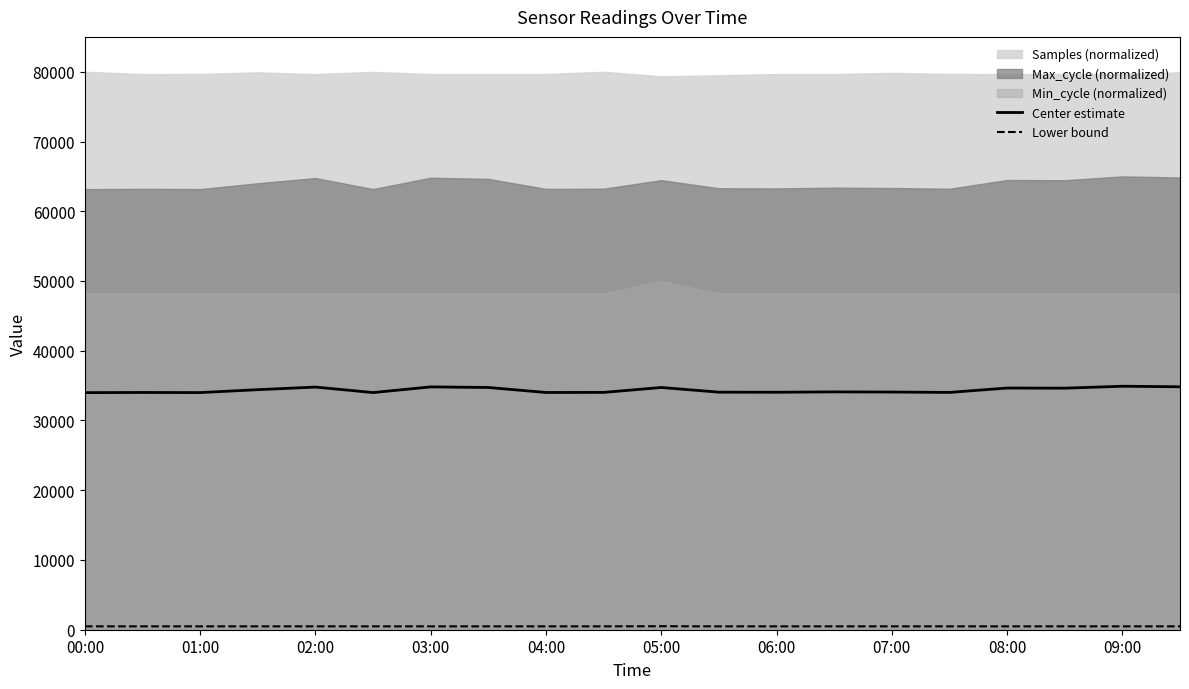

True or false: Center estimate has more than 0 interior local peaks.

True